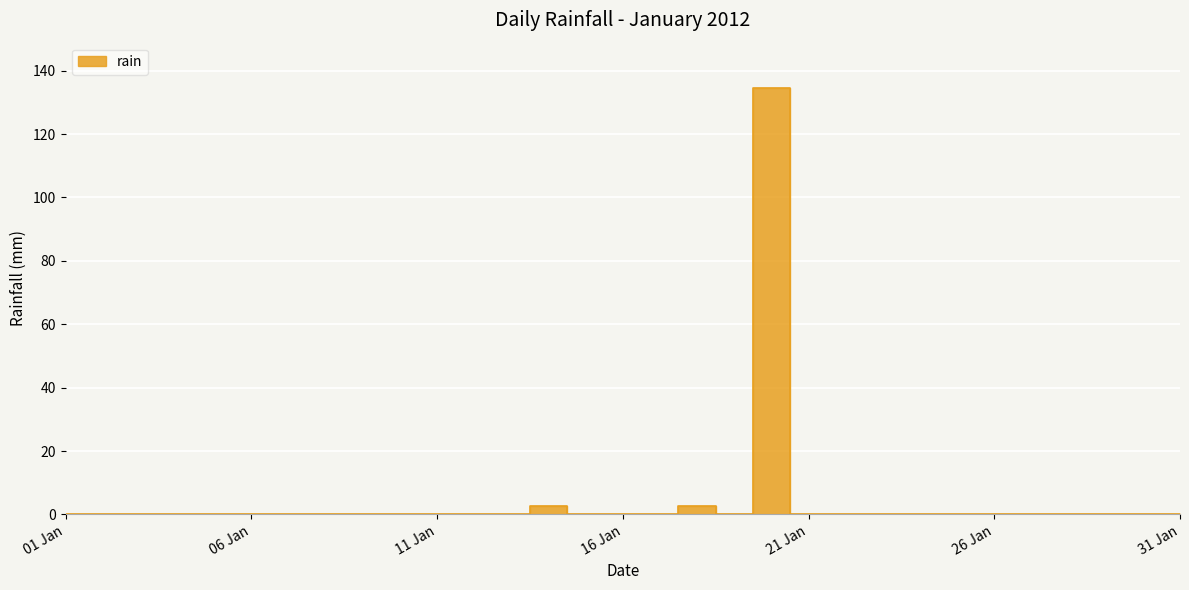

How many data points does each series have?

31